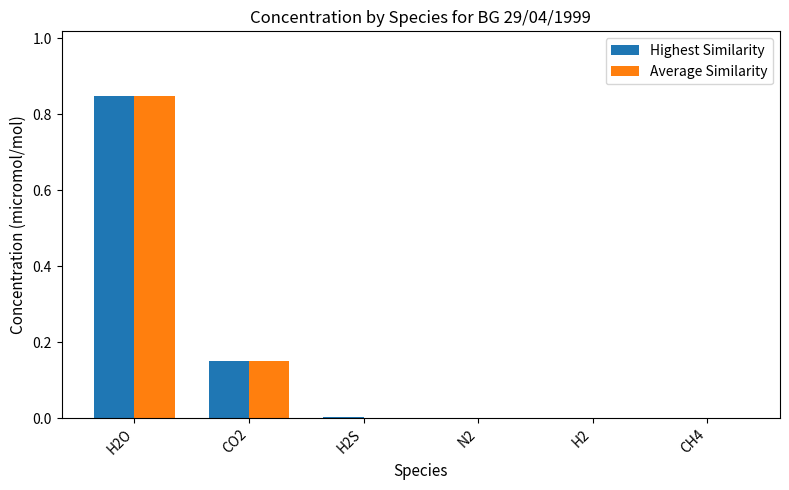

The Highest Similarity series shows 0.0 at N2. True or false?

True